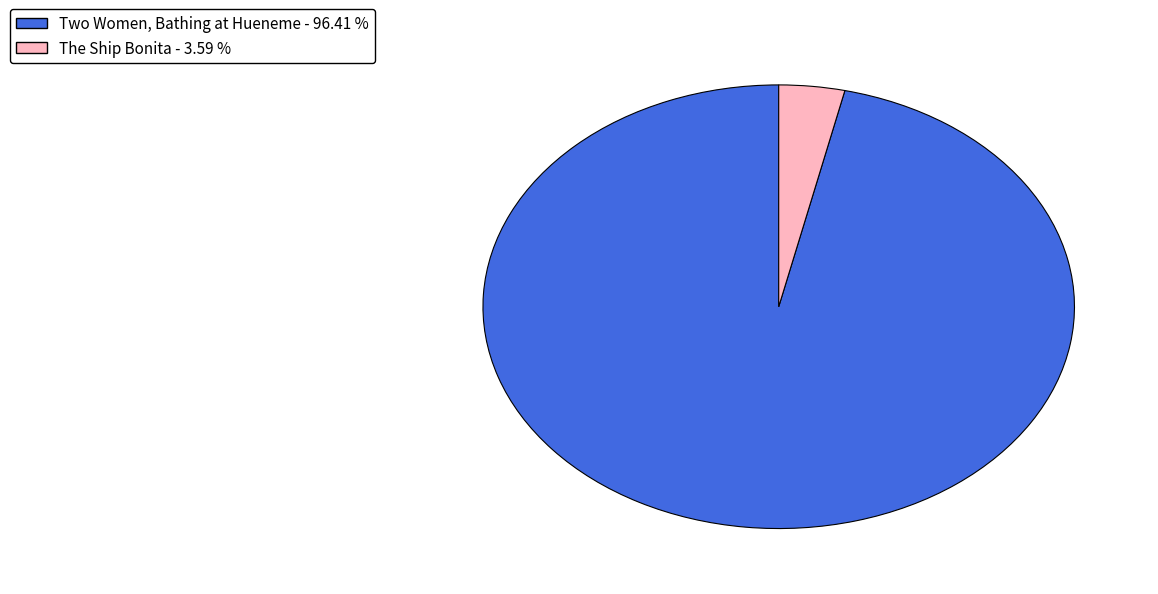

Approximately how many times larger is the value at Two Women, Bathing at Hueneme - 96.41 % compared to The Ship Bonita - 3.59 %?

26.8